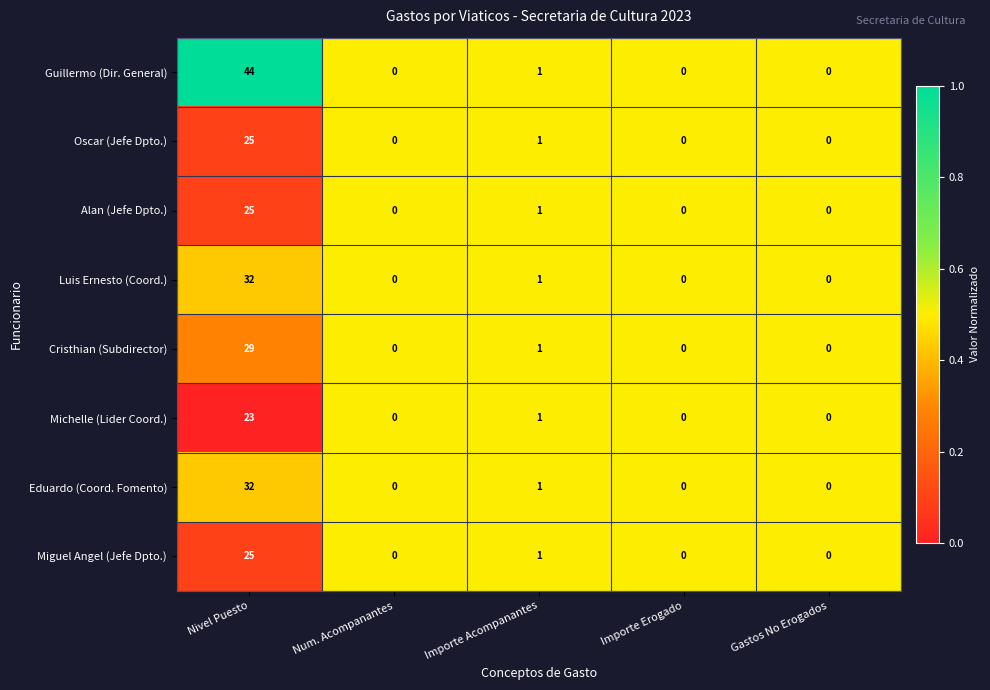

What is the sum of all Luis Ernesto (Coord.) values?

33